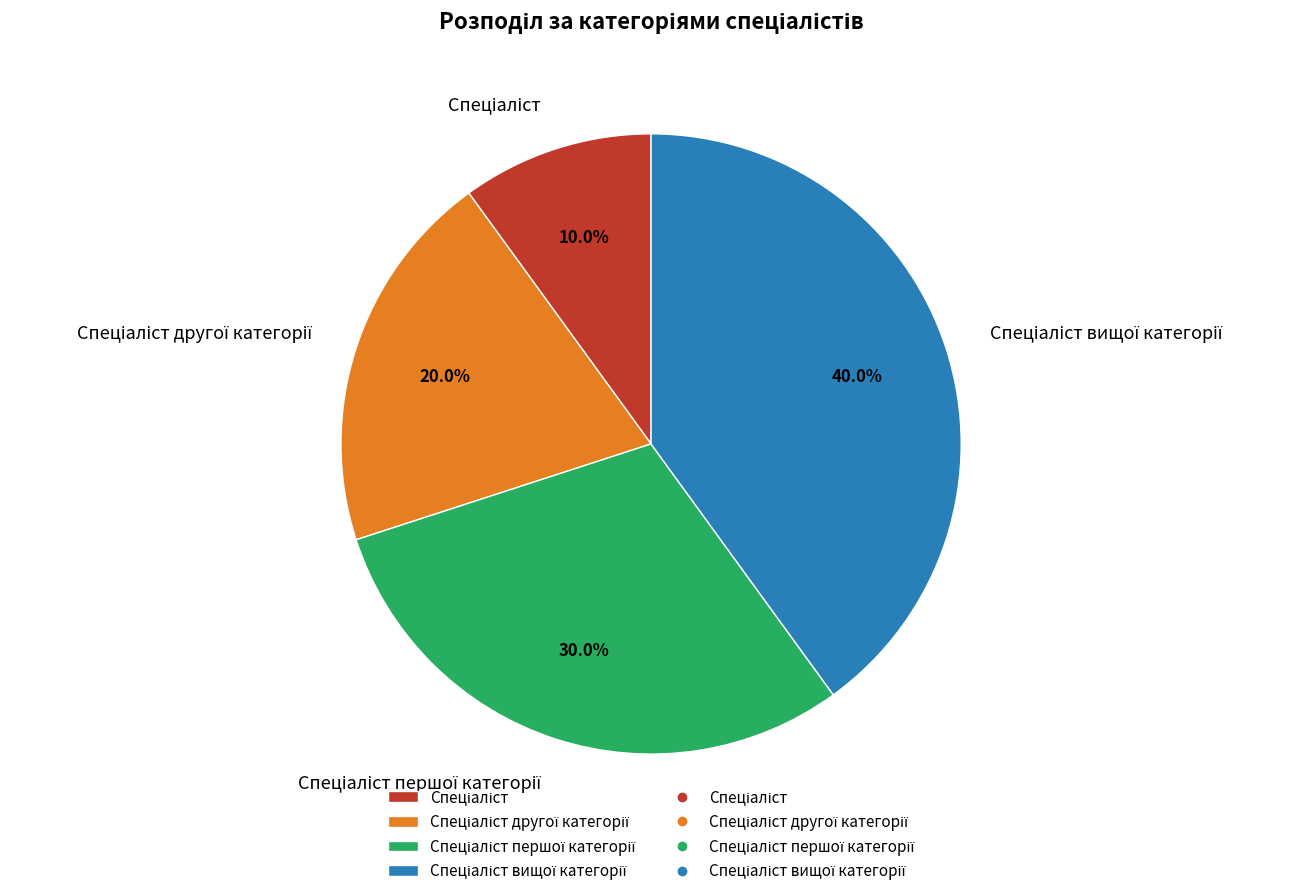

Does any single category account for the majority?

No